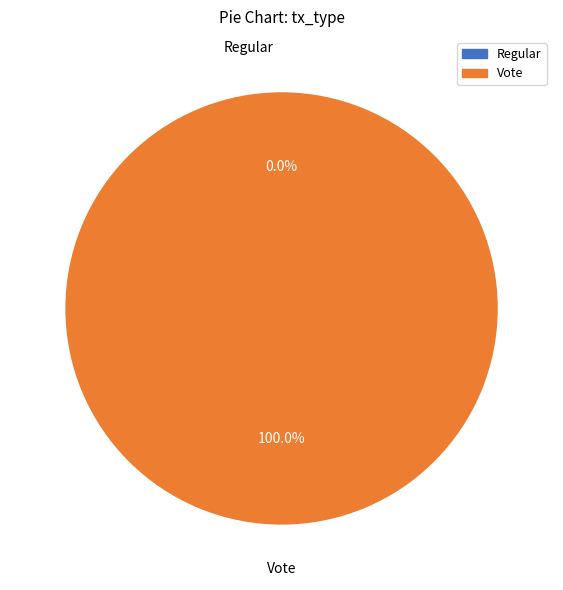

To the nearest percent, what is the difference between the largest and smallest slice percentages?

100%